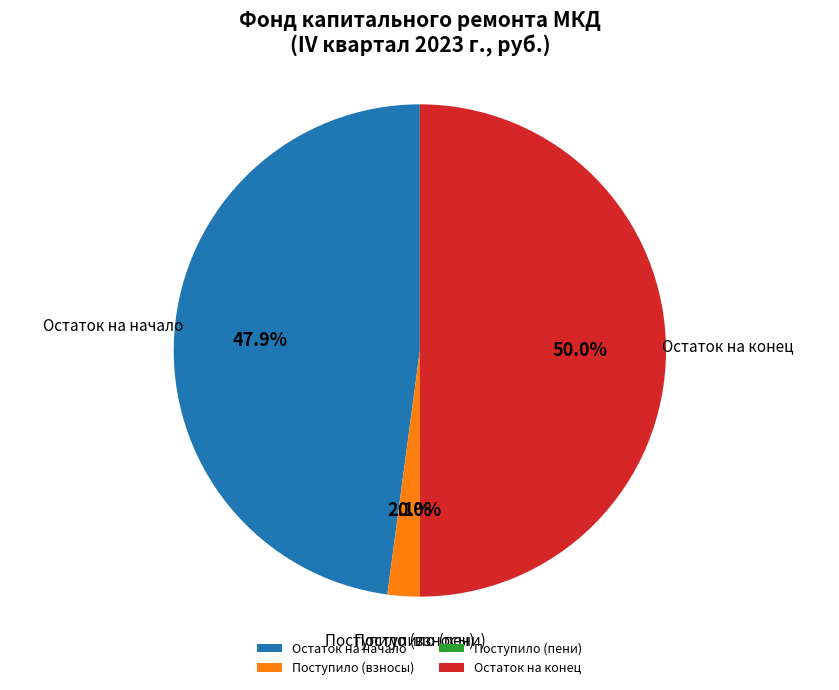

What is the majority slice?

Остаток на конец